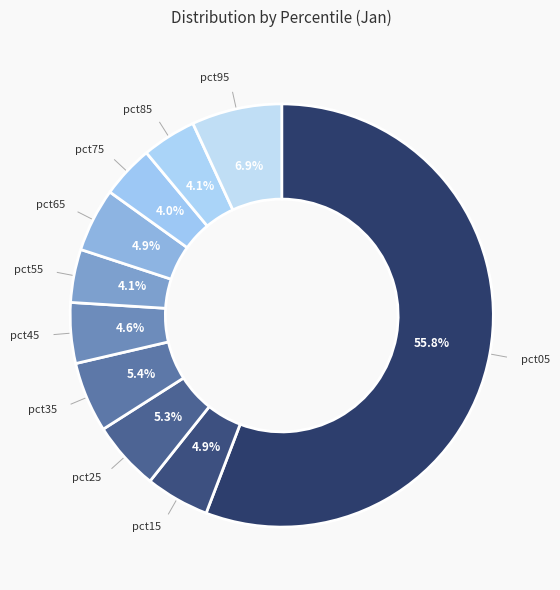

How many slices are in this pie chart?

10